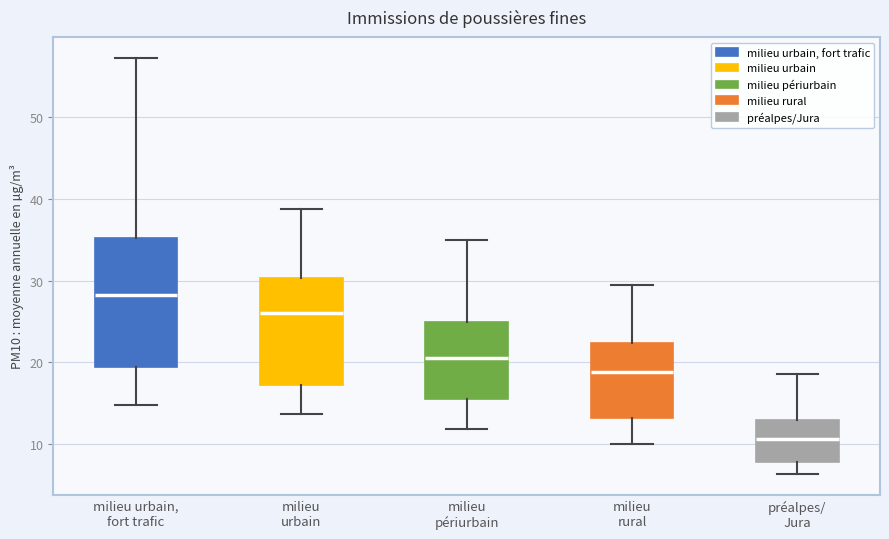

Where does the lower whisker of the box for milieu urbain end on the y-axis? The values are not printed on the chart, so give them approximately, as read against the axis.

14